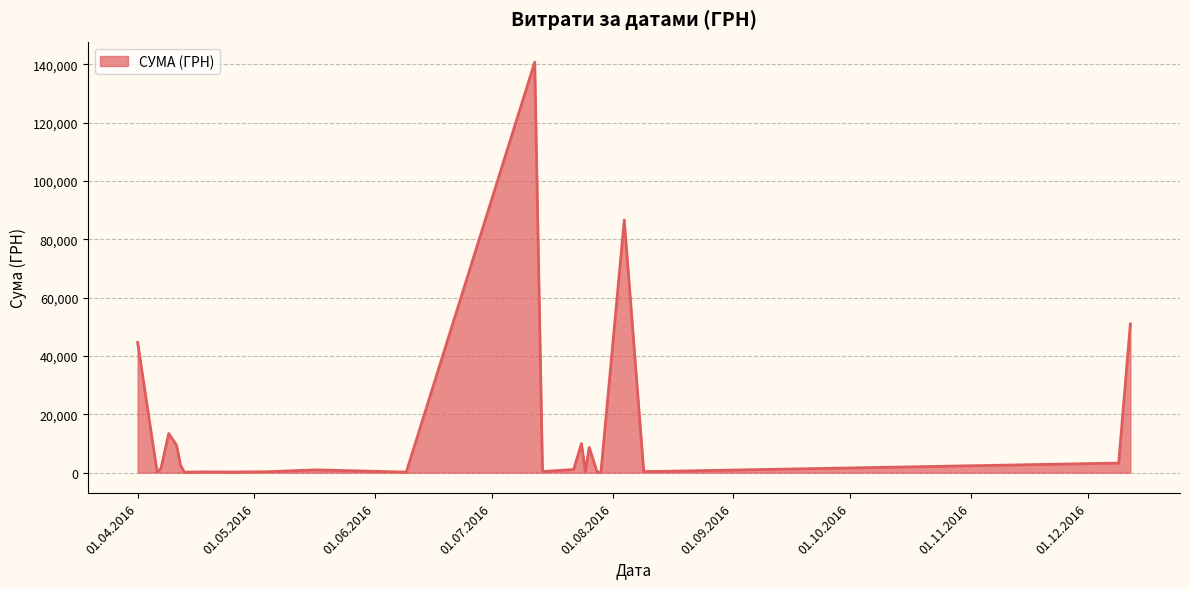

What is the maximum value shown in the chart?

140706.2